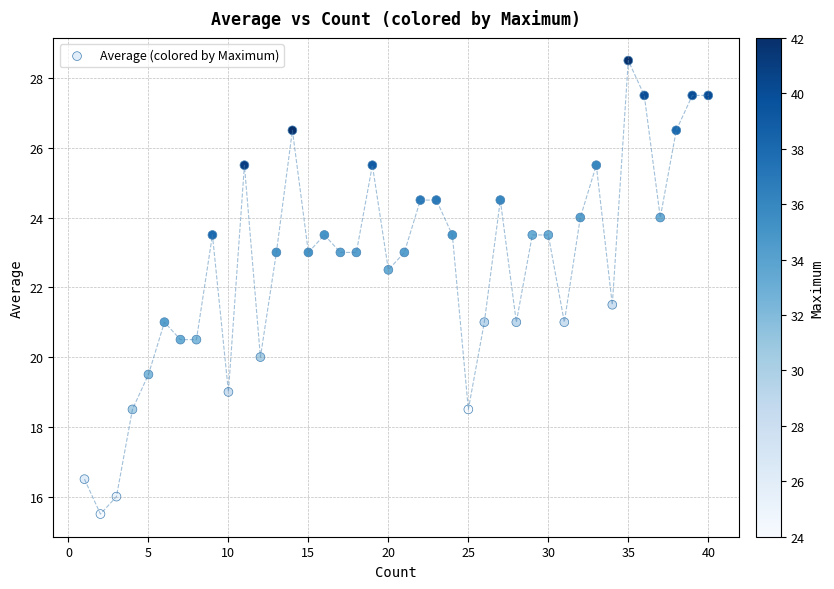

What is the range of Y values (max minus min)?

13.0